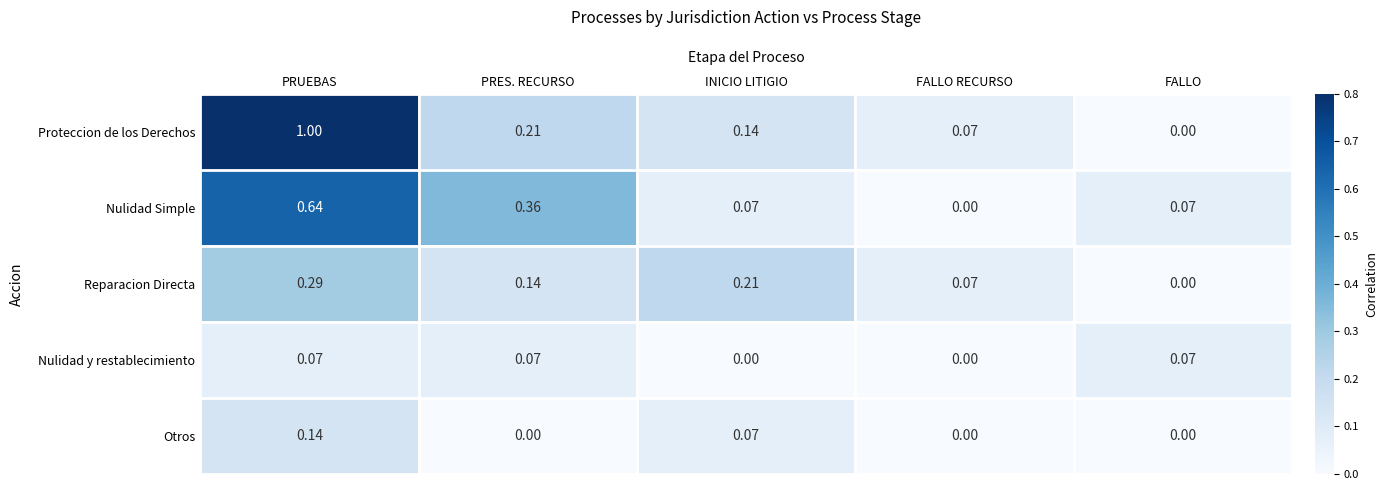

At PRUEBAS, list the series in order from largest to smallest.

Proteccion de los Derechos, Nulidad Simple, Reparacion Directa, Otros, Nulidad y restablecimiento